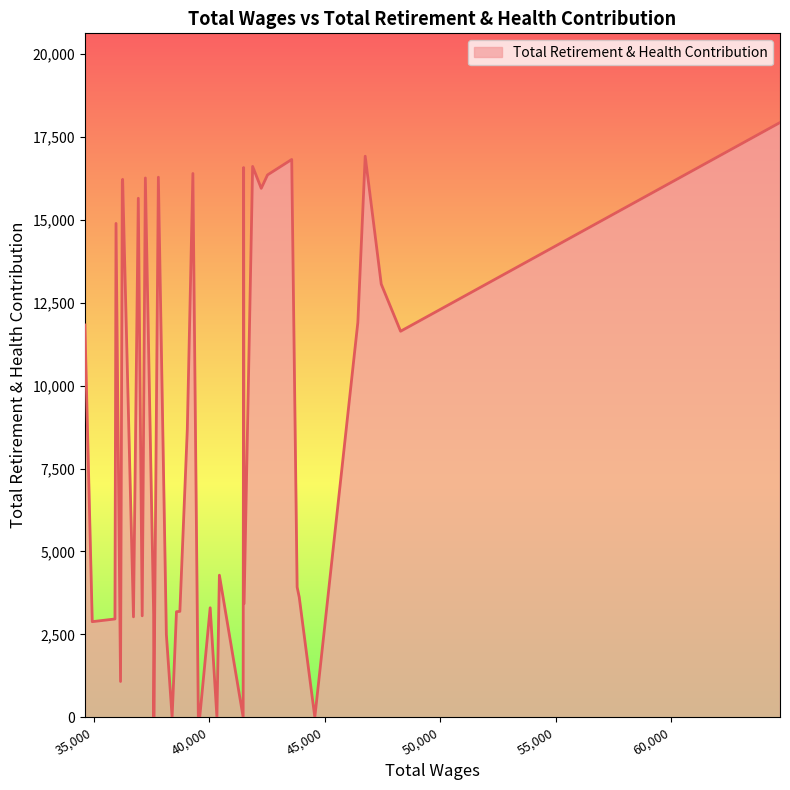

What is the difference between the maximum and minimum values?

17937